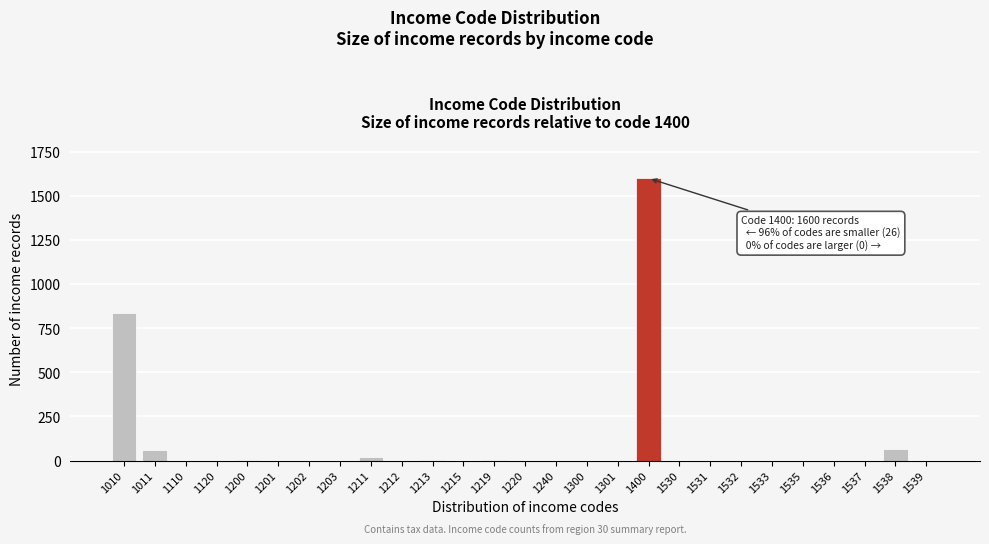

At which label is the value closest to 800?

1010